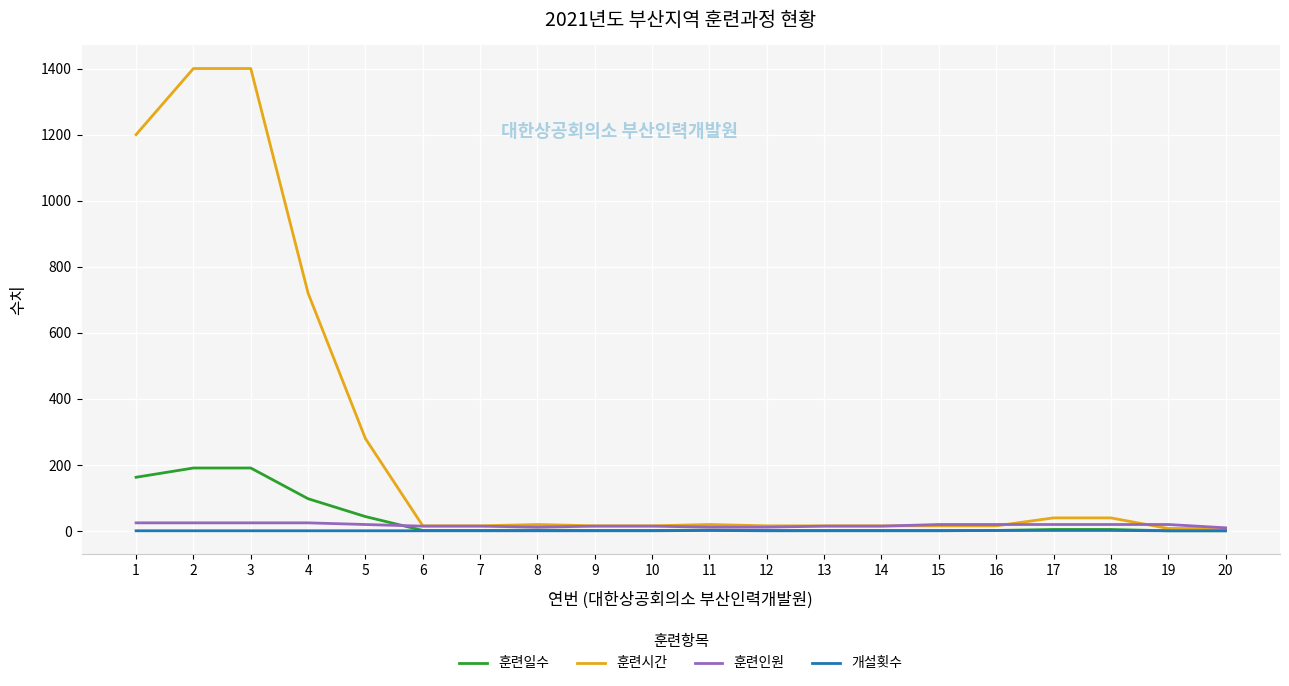

Rank the series by their maximum value, from lowest to highest.

개설횟수, 훈련인원, 훈련일수, 훈련시간